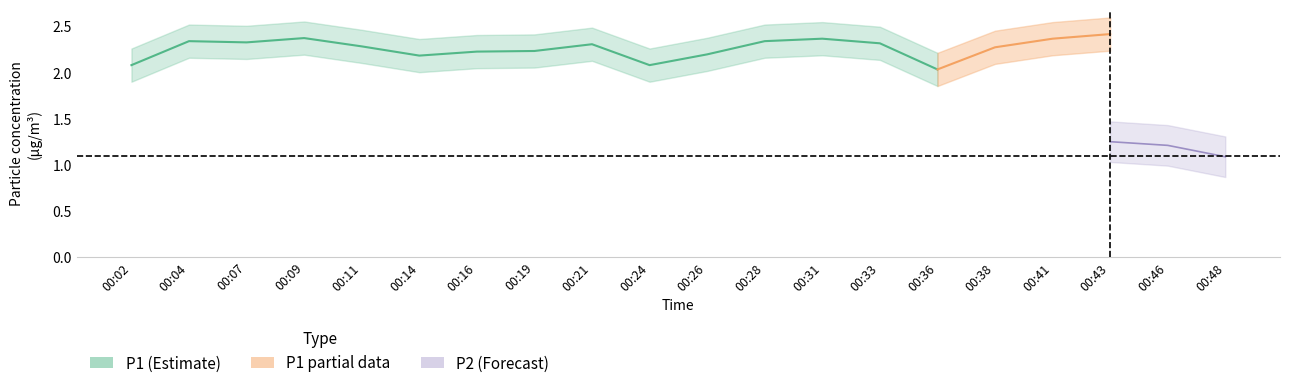

True or false: P1 and P2 cross at least once.

False